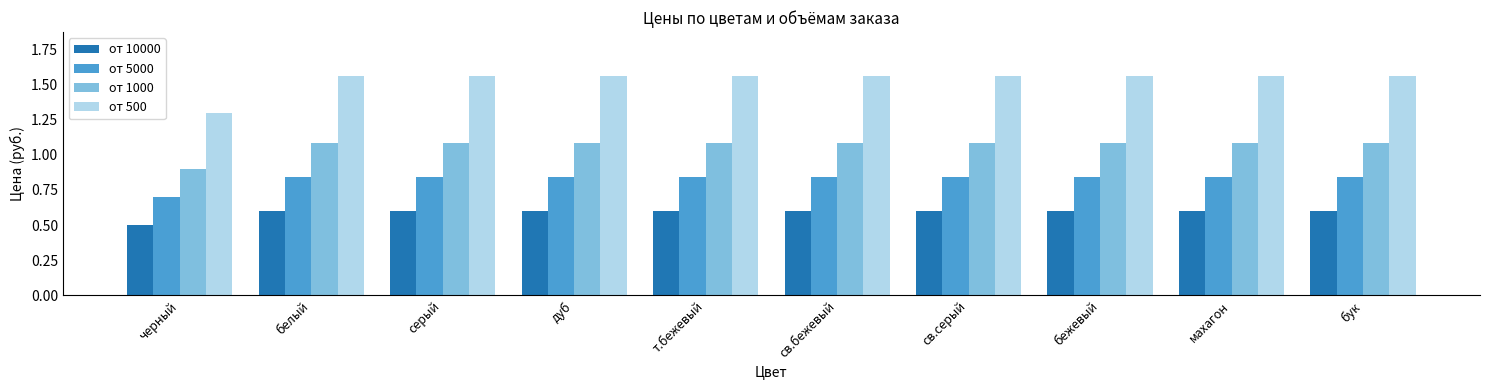

Rank the series by their maximum value, from highest to lowest.

от 500, от 1000, от 5000, от 10000